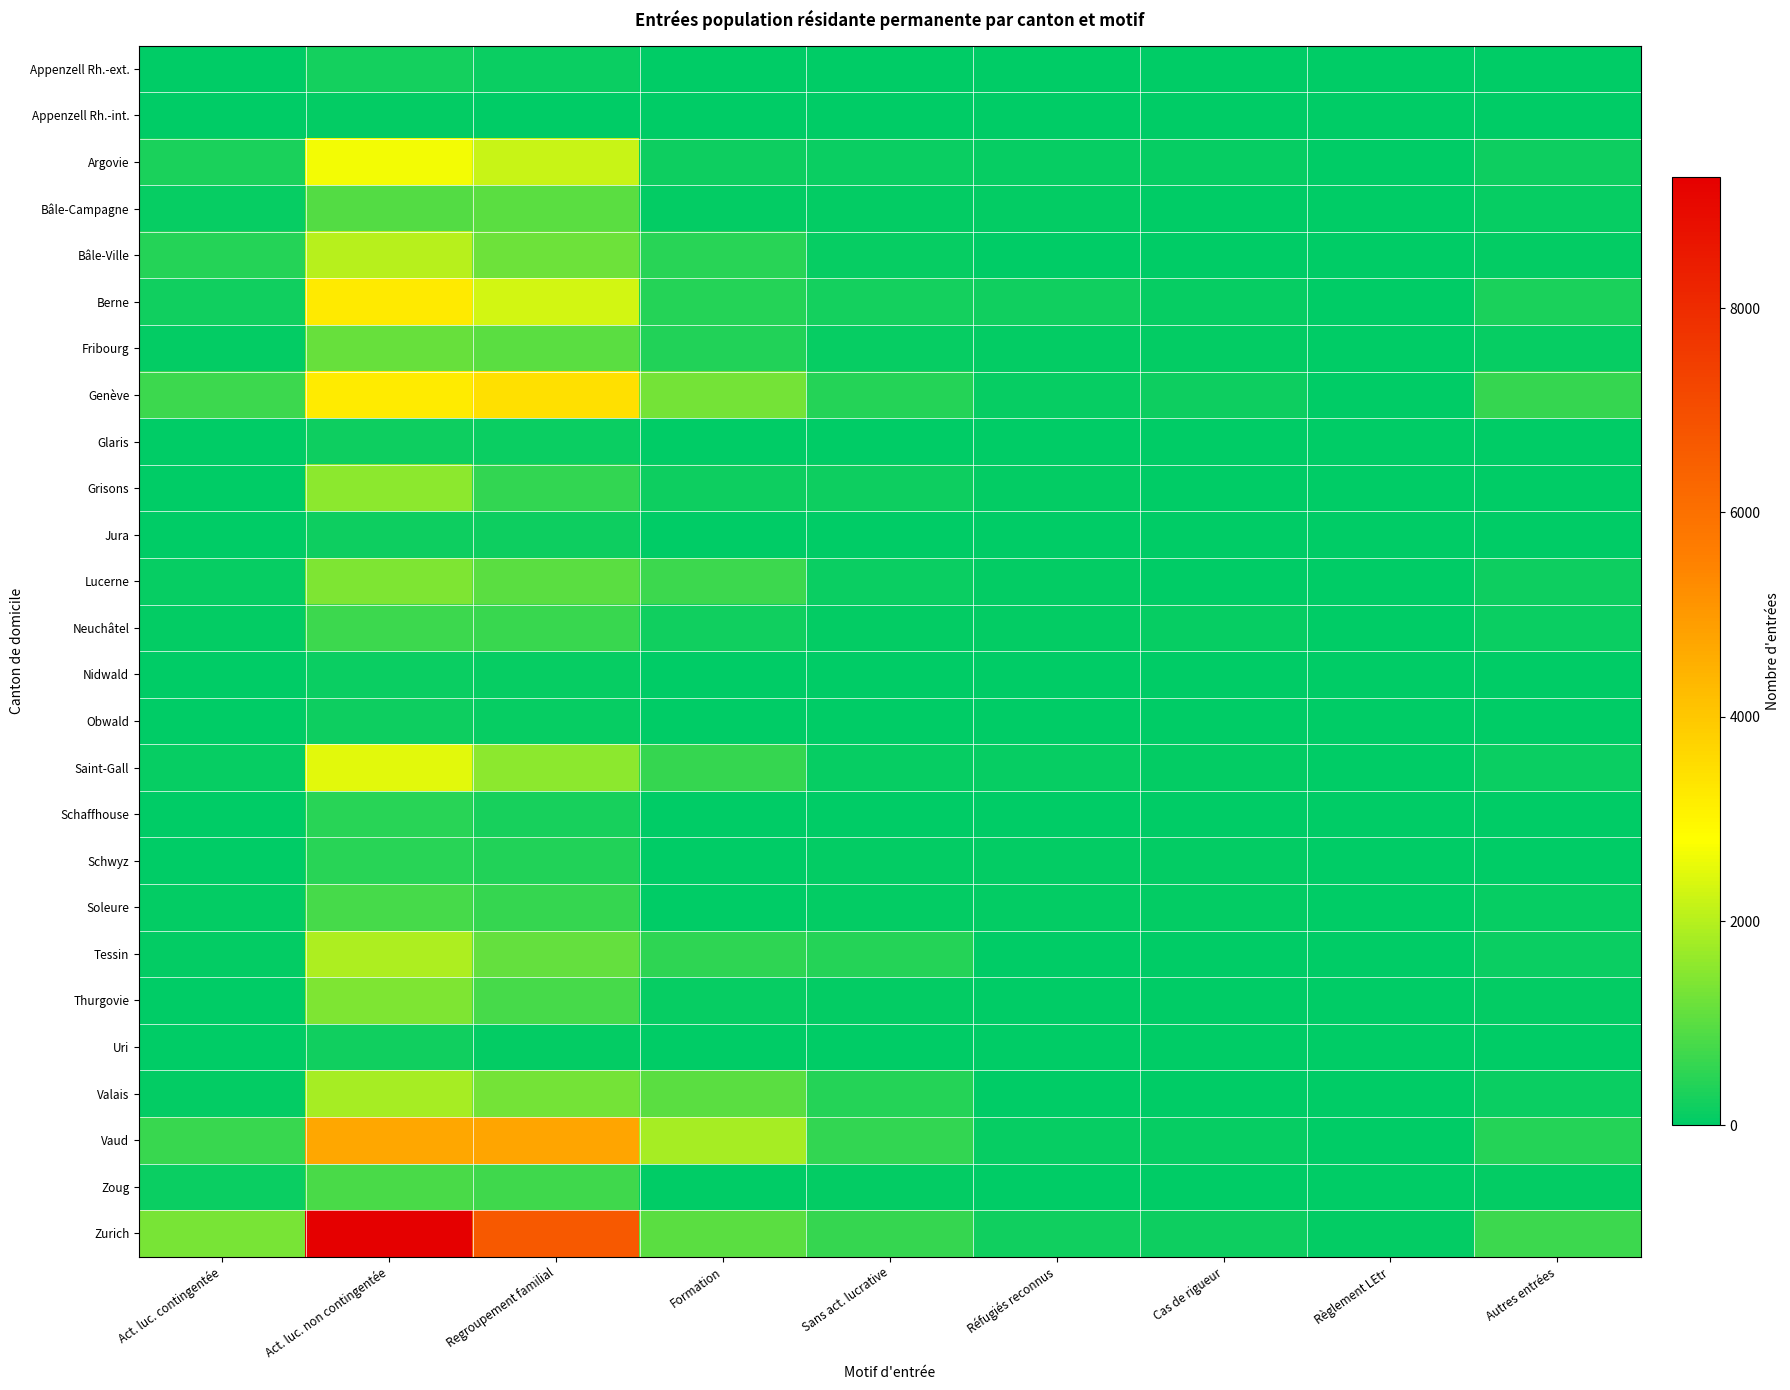

At which category does the chart reach its peak across all series?

Act. luc. non contingentée